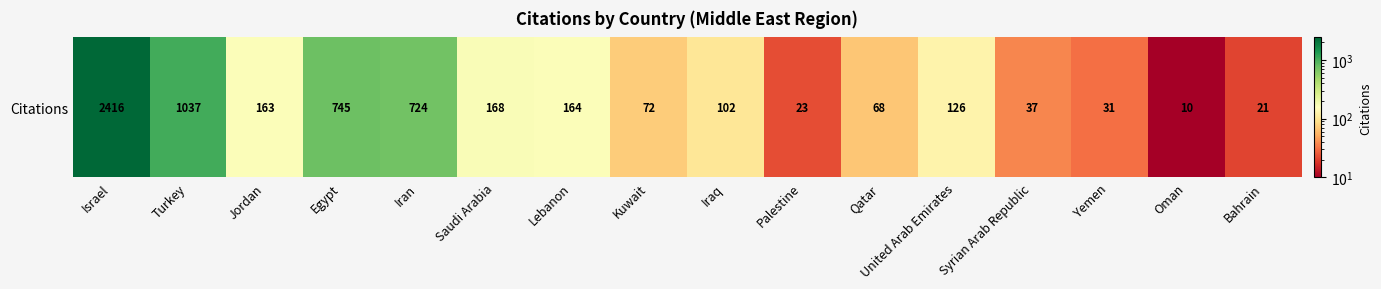

What is the ratio of the value at Iraq to the value at Kuwait?

1.4